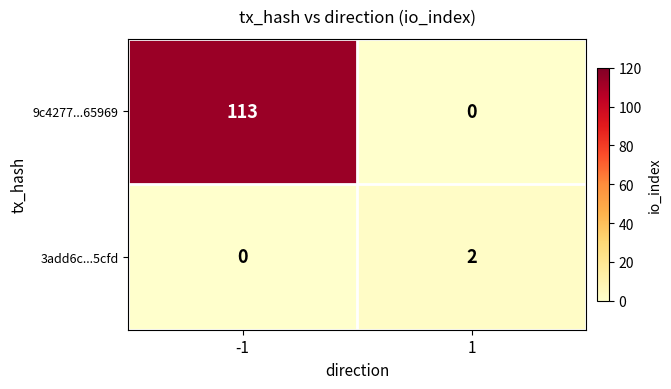

Reading left to right, list all the values displayed in this chart.

9c4277...65969: -1=113	1=0
3add6c...5cfd: -1=0	1=2